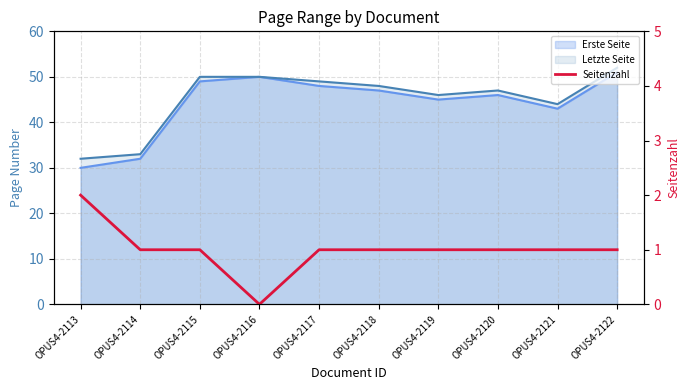

How many data points are above 1?

1